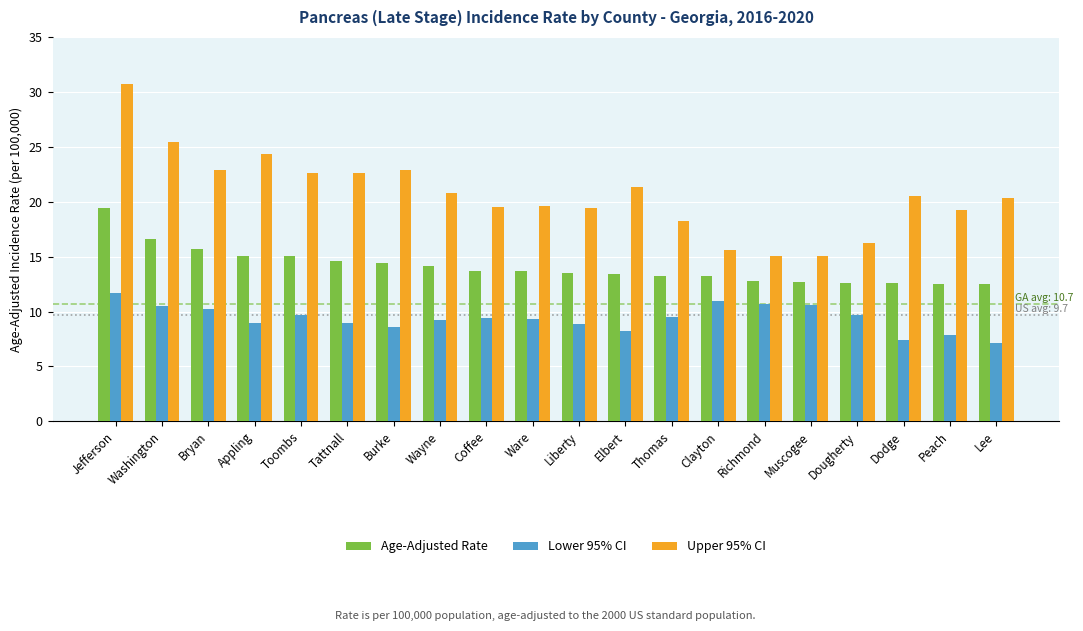

What are all the series names shown in the legend?

Age-Adjusted Rate, Lower 95% CI, Upper 95% CI